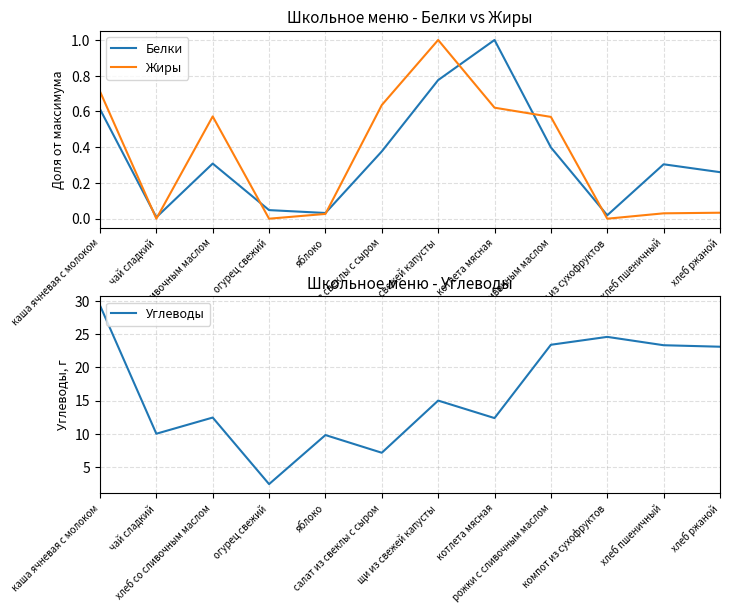

Is the value of Жиры at хлеб ржаной greater than the value of Углеводы at котлета мясная?

No